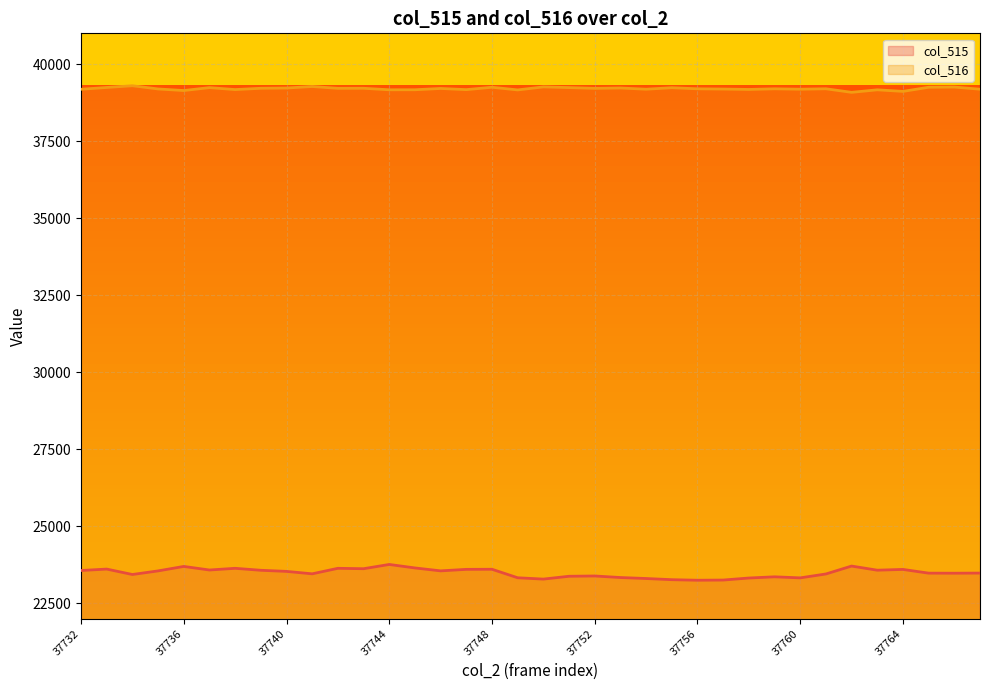

Is the value of col_515 at 37752 greater than the value of col_516 at 37742?

No